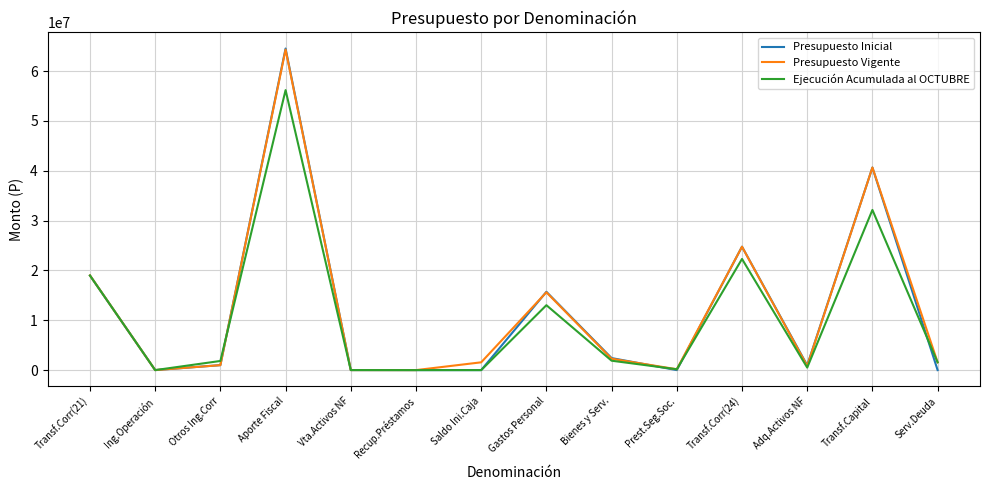

What is the maximum value shown in the chart?

64534526